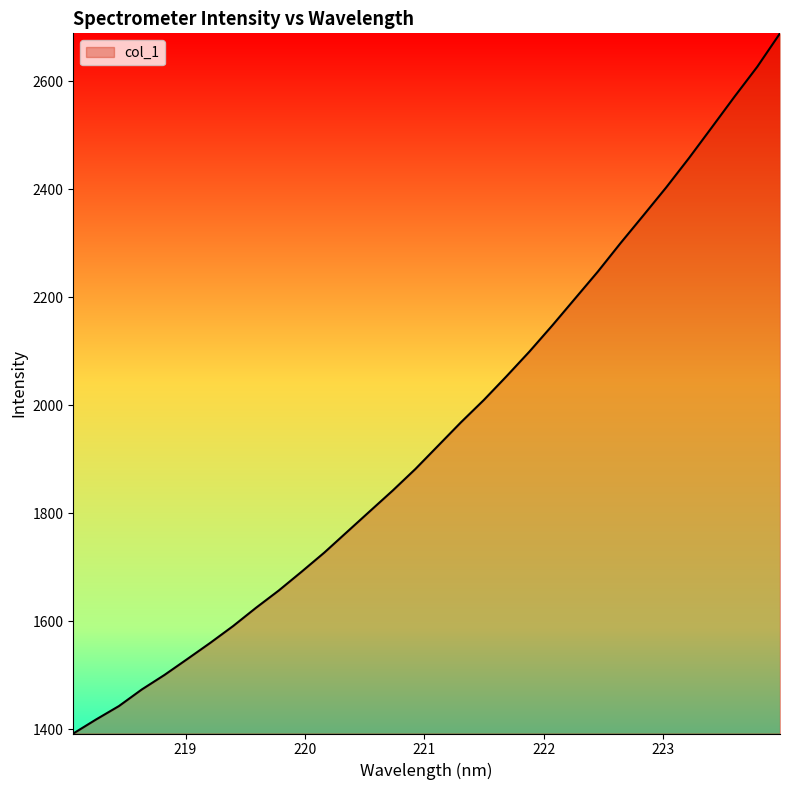

What is the minimum value shown in the chart?

1391.9